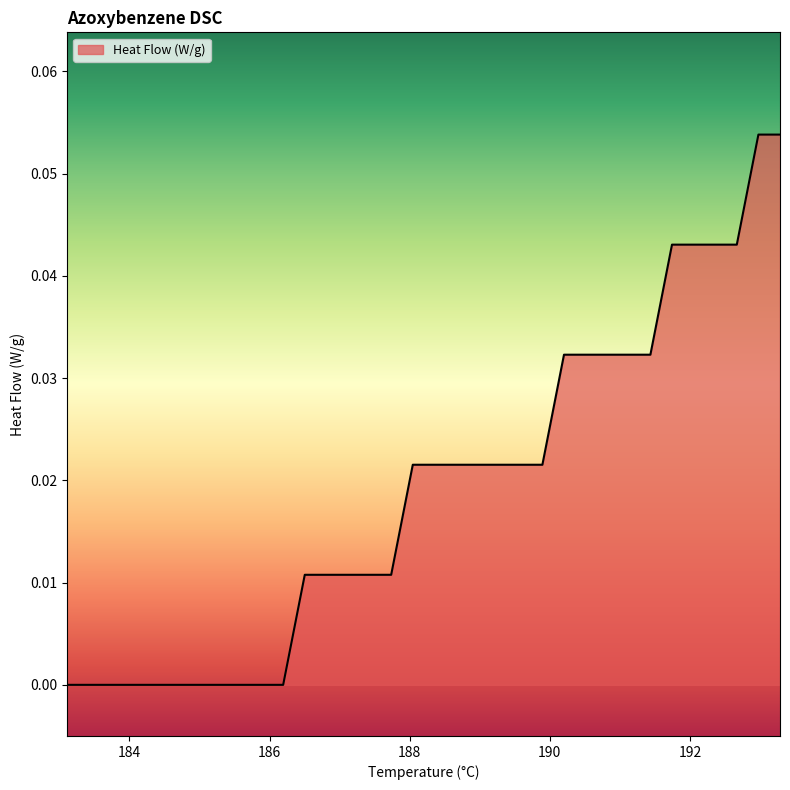

Does the chart have visible grid lines?

No